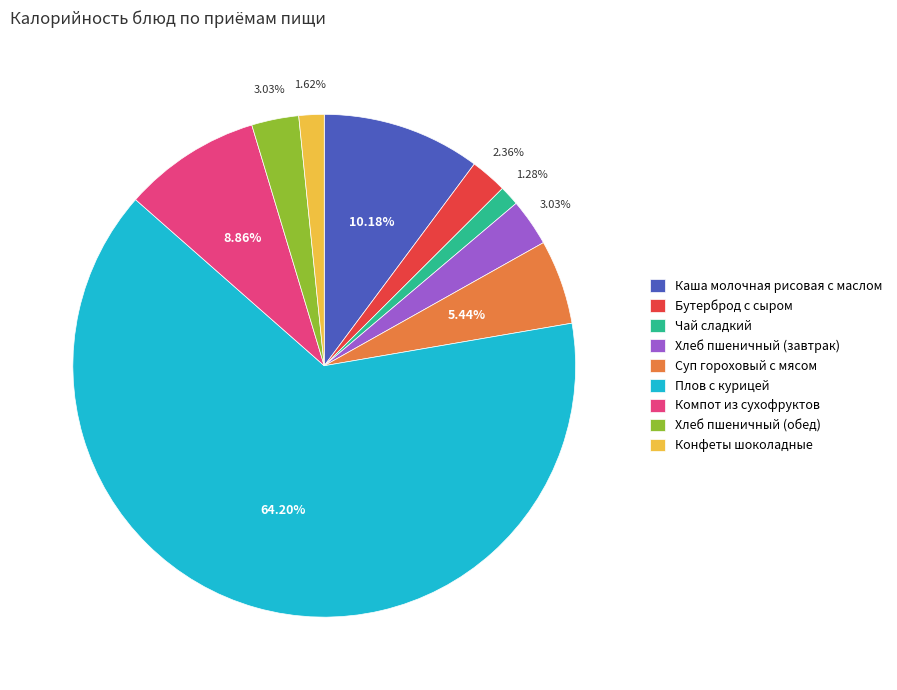

Does Плов с курицей represent more than half of the total?

Yes